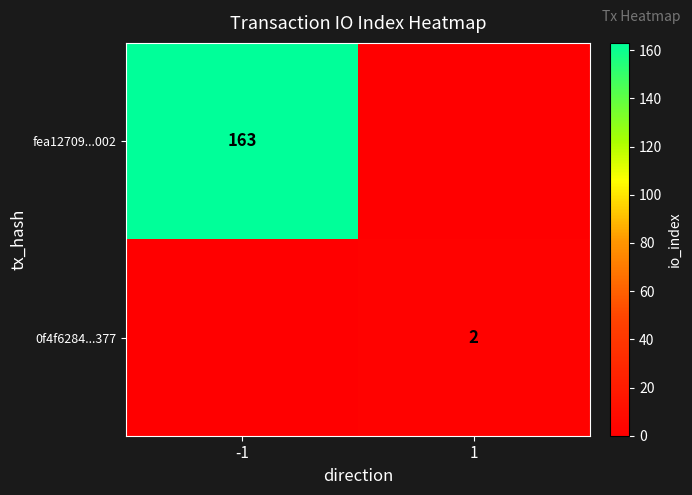

The value of 0f4f6284...377 at 1 is 1. True or false?

False